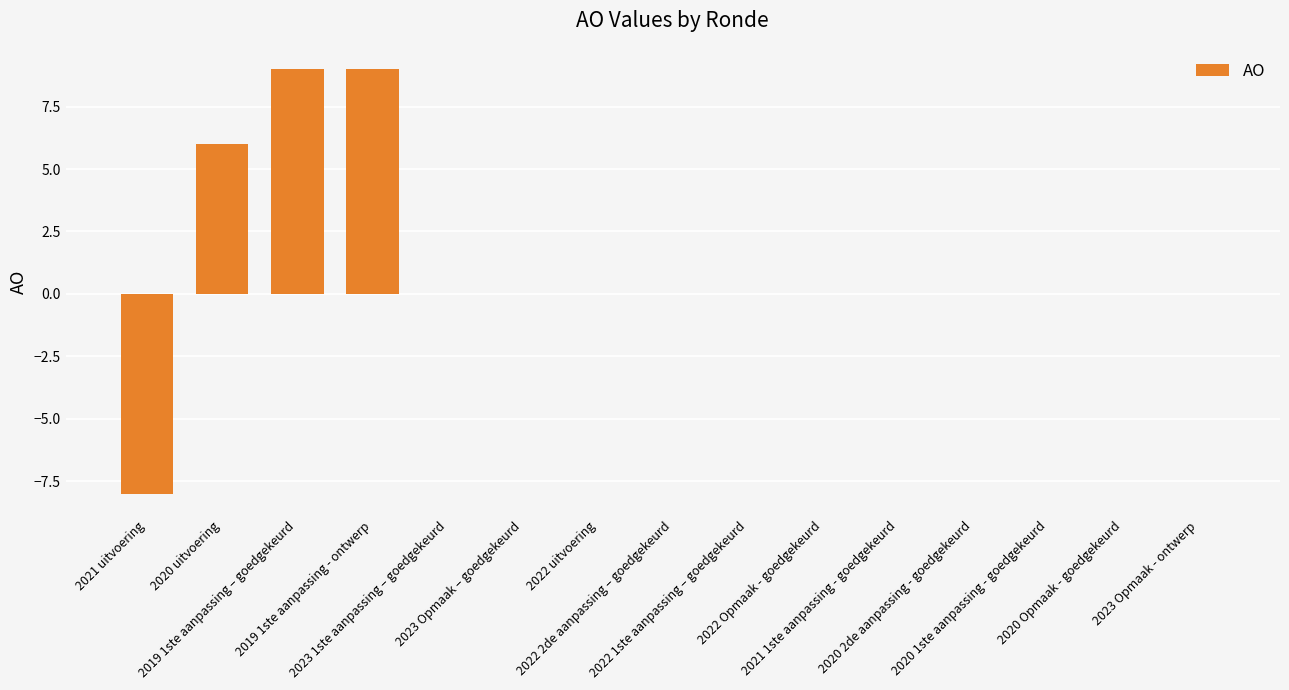

What is the sum of all values?

16